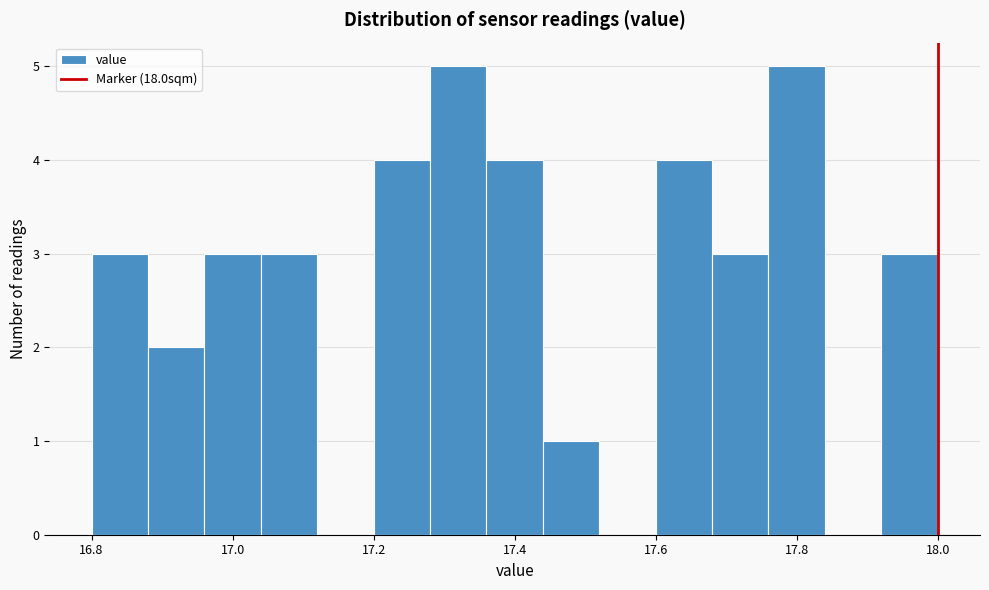

Reading left to right, list every bar in this chart as the range it spans on the x-axis followed by its height. The values are not printed on the chart, so give them approximately, as read against the axis.

16.80 to 16.88: 3
16.88 to 16.96: 2
16.96 to 17.04: 3
17.04 to 17.12: 3
17.12 to 17.20: 0
17.20 to 17.28: 4
17.28 to 17.36: 5
17.36 to 17.44: 4
17.44 to 17.52: 1
17.52 to 17.60: 0
17.60 to 17.68: 4
17.68 to 17.76: 3
17.76 to 17.84: 5
17.84 to 17.92: 0
17.92 to 18.00: 3